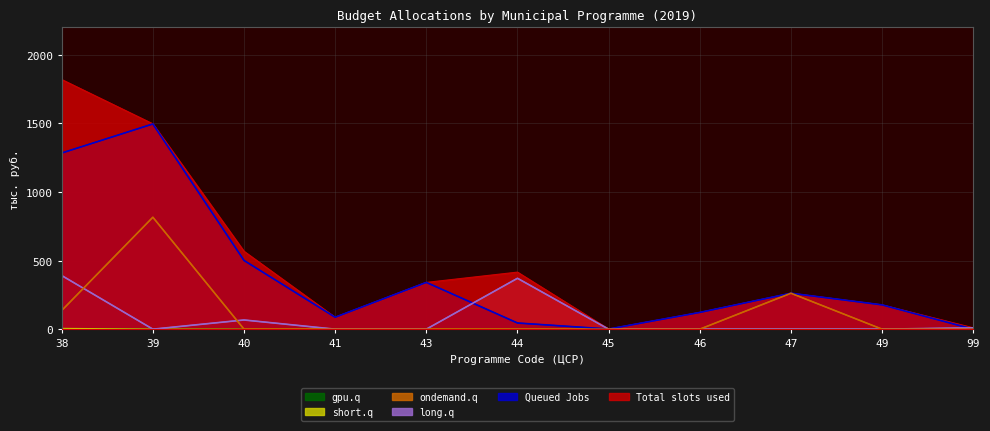

How many lines are shown in the chart?

6